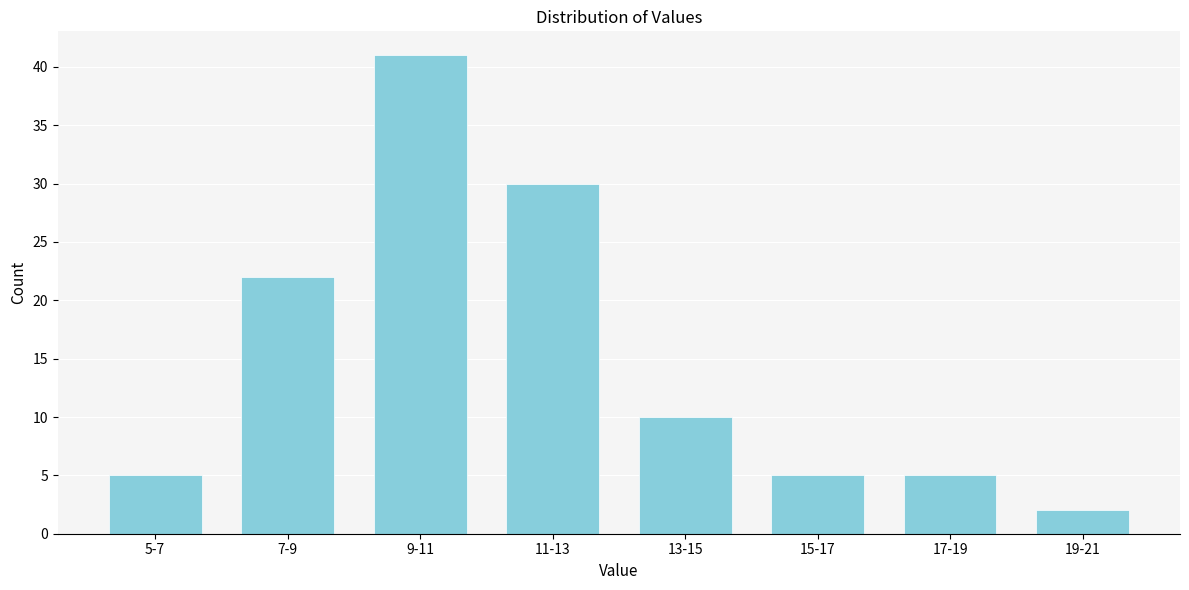

Reading left to right, what are all the values shown in this chart?

5	22	41	30	10	5	5	2